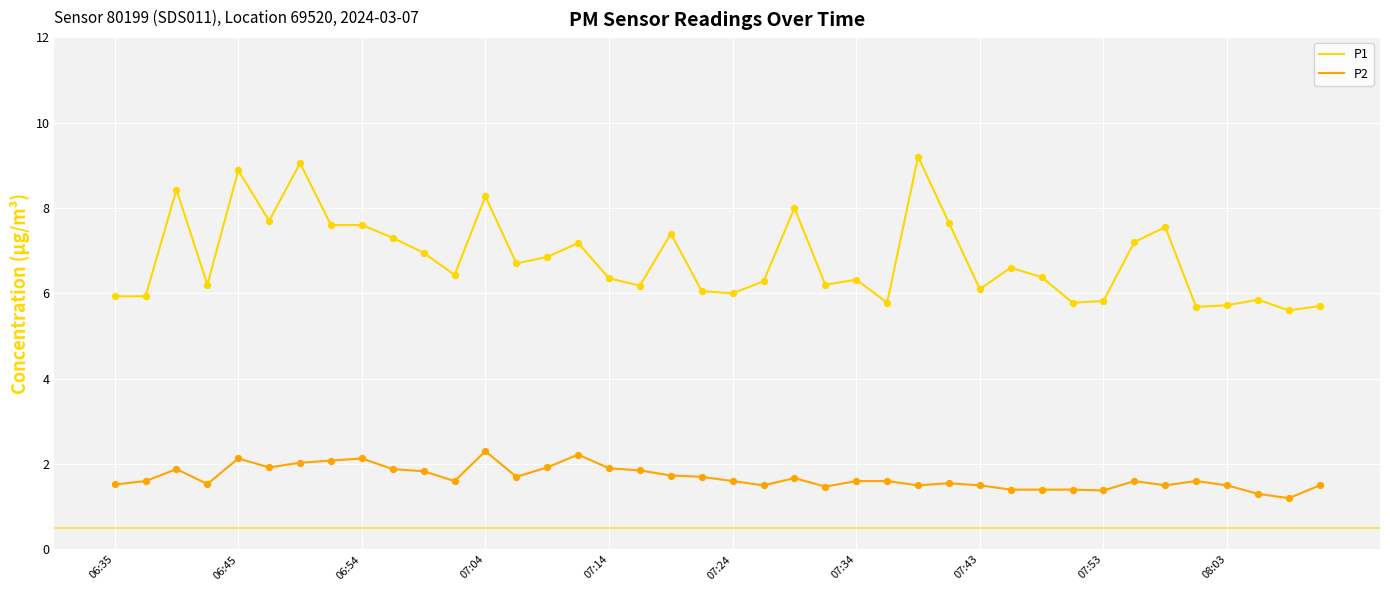

Which series has the largest total across all categories?

P1